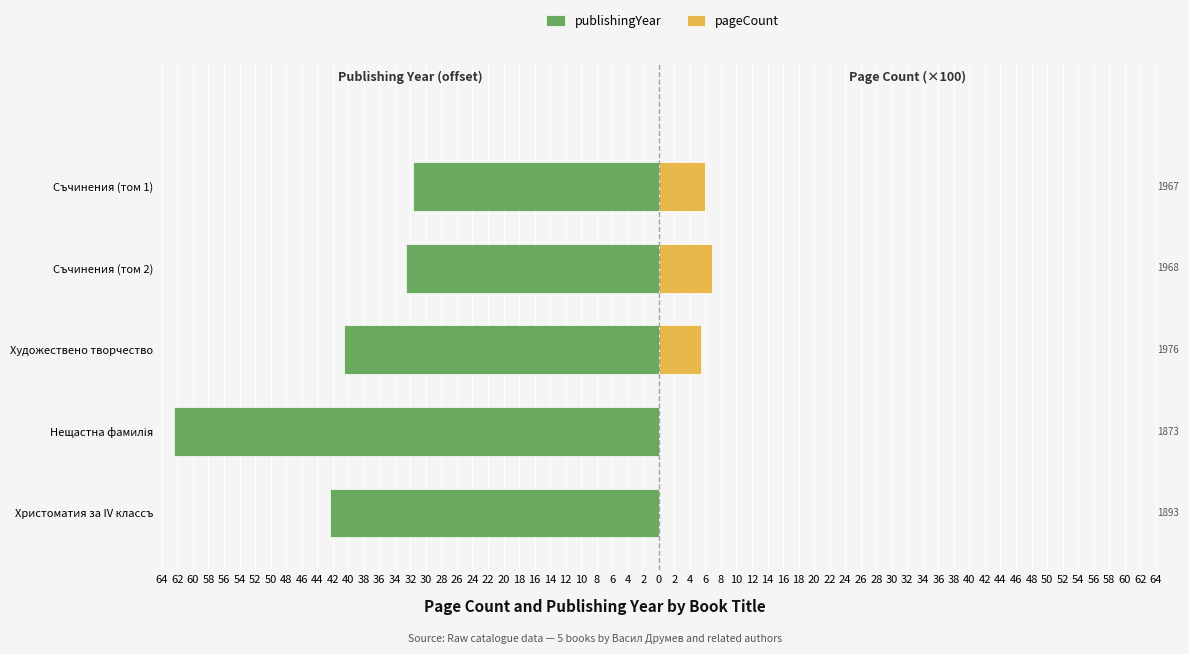

True or false: pageCount has a value of 2.8 at Нещастна фамилiя.

False